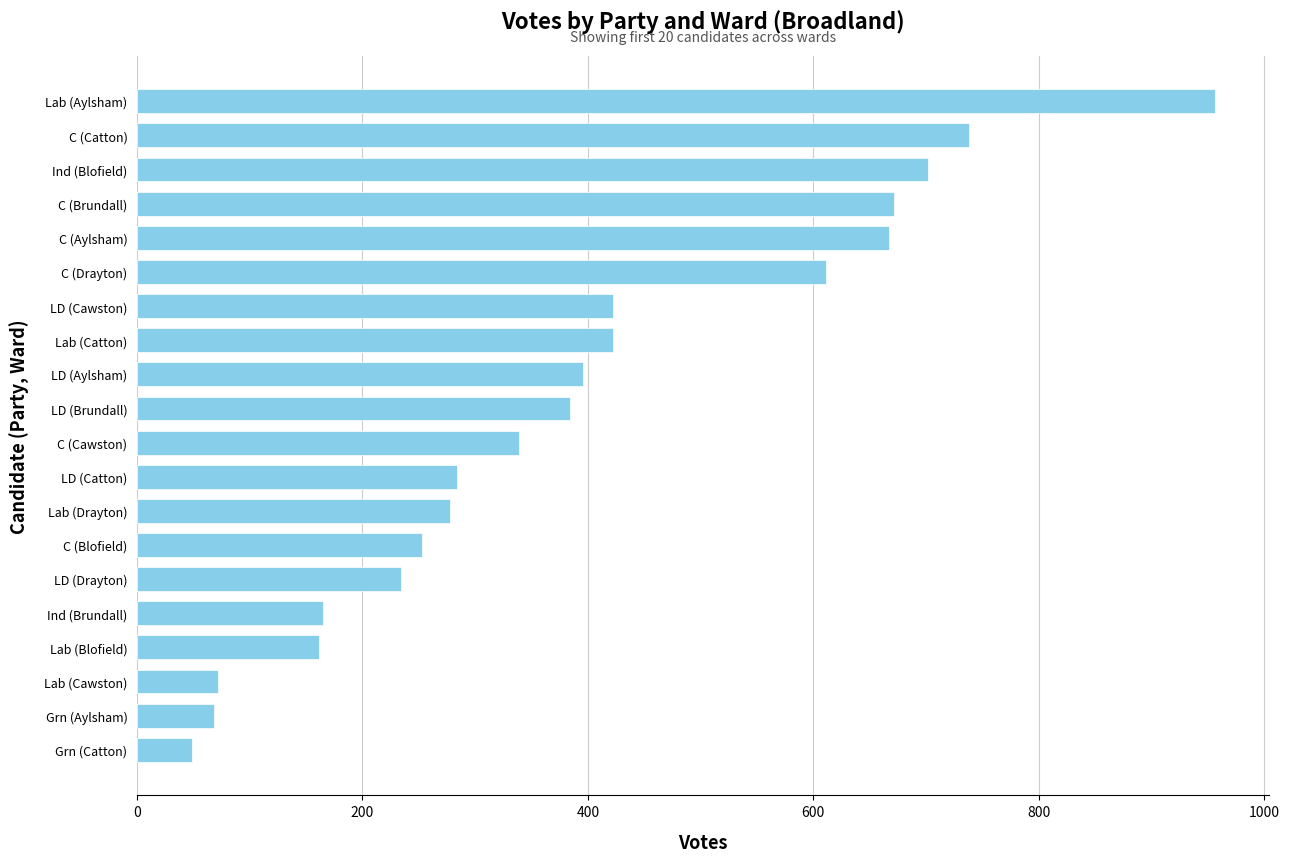

How many bars are there in total?

20